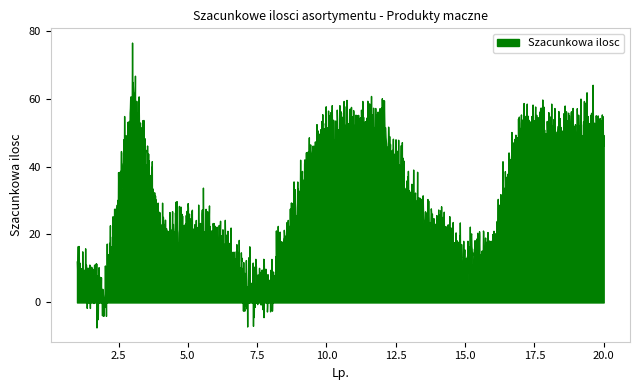

At which category does the chart reach its peak across all series?

3